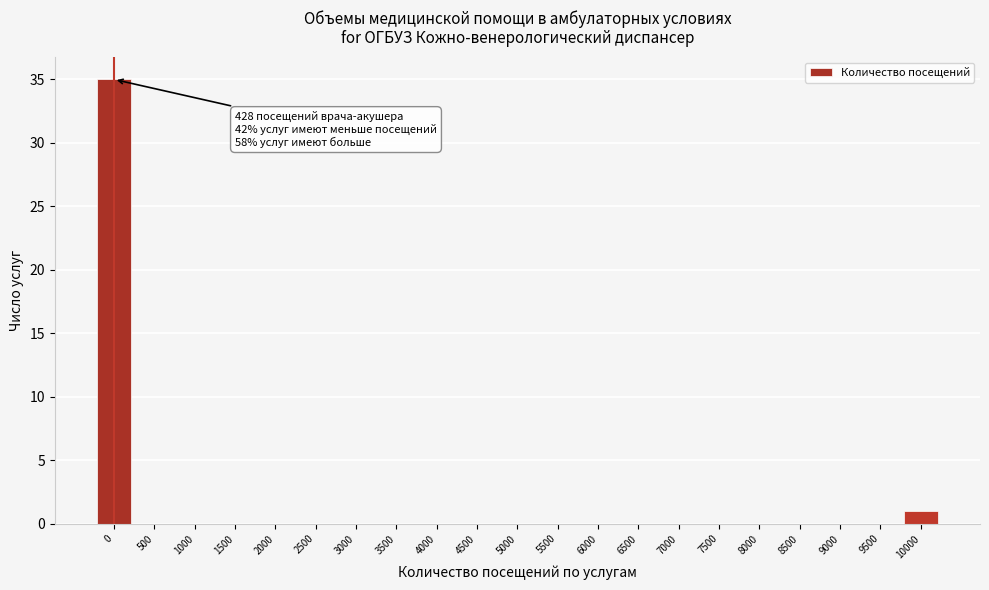

Reading left to right, list all the values displayed in this chart.

0=35	500=0	1000=0	1500=0	2000=0	2500=0	3000=0	3500=0	4000=0	4500=0	5000=0	5500=0	6000=0	6500=0	7000=0	7500=0	8000=0	8500=0	9000=0	9500=0	10000=1